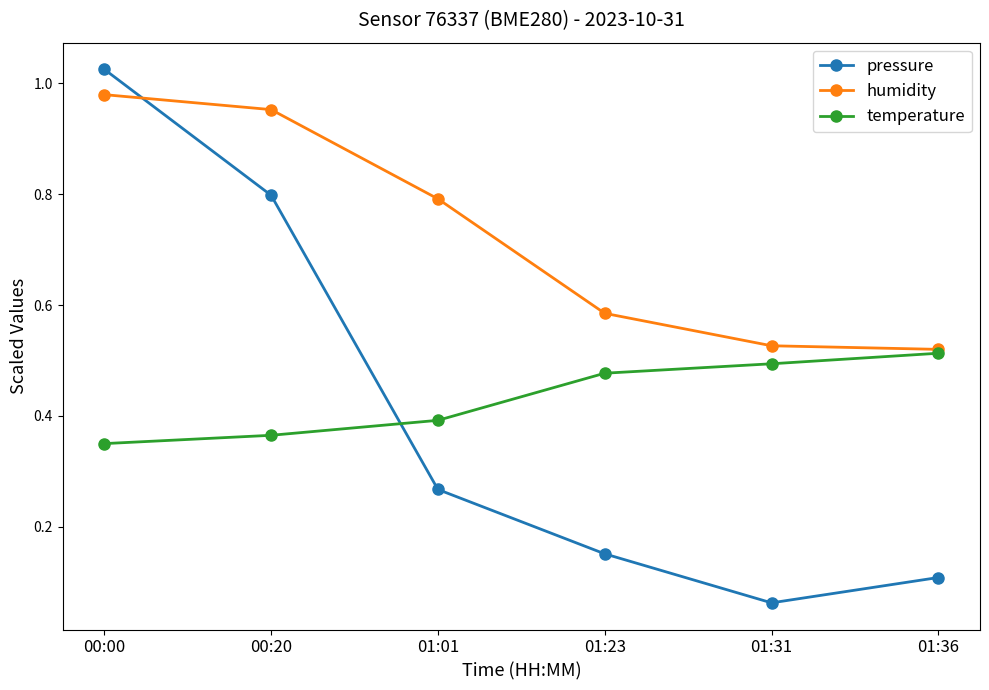

What is the label of the 2nd point from the left?

00:20